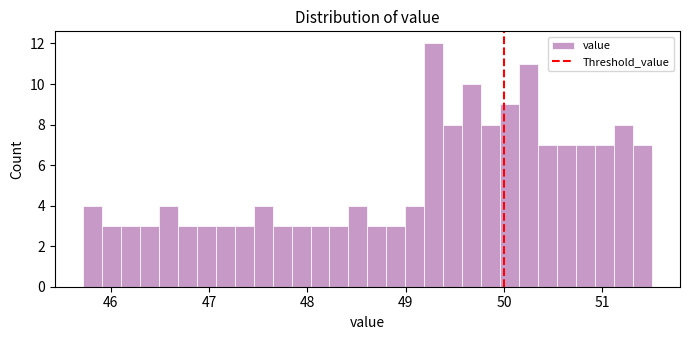

Read against the x-axis, roughly where is the centre of the tallest bar?

49.3